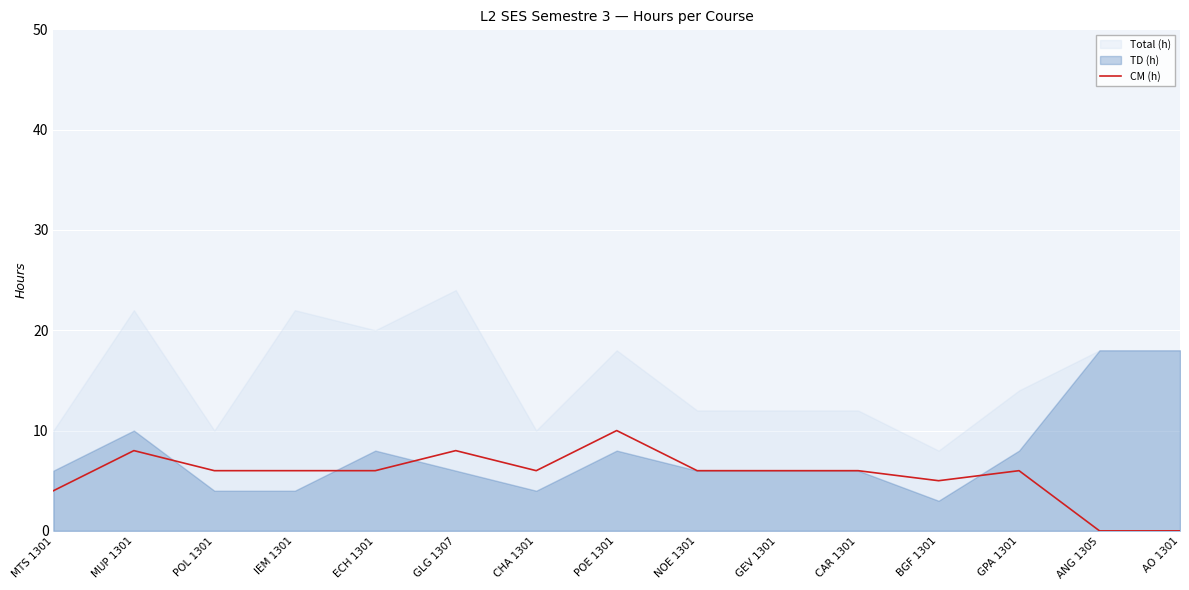

Reading left to right, extract all data points from this chart.

MTS 1301=4	MUP 1301=8	POL 1301=6	IEM 1301=6	ECH 1301=6	GLG 1307=8	CHA 1301=6	POE 1301=10	NOE 1301=6	GEV 1301=6	CAR 1301=6	BGF 1301=5	GPA 1301=6	ANG 1305=0	AO 1301=0